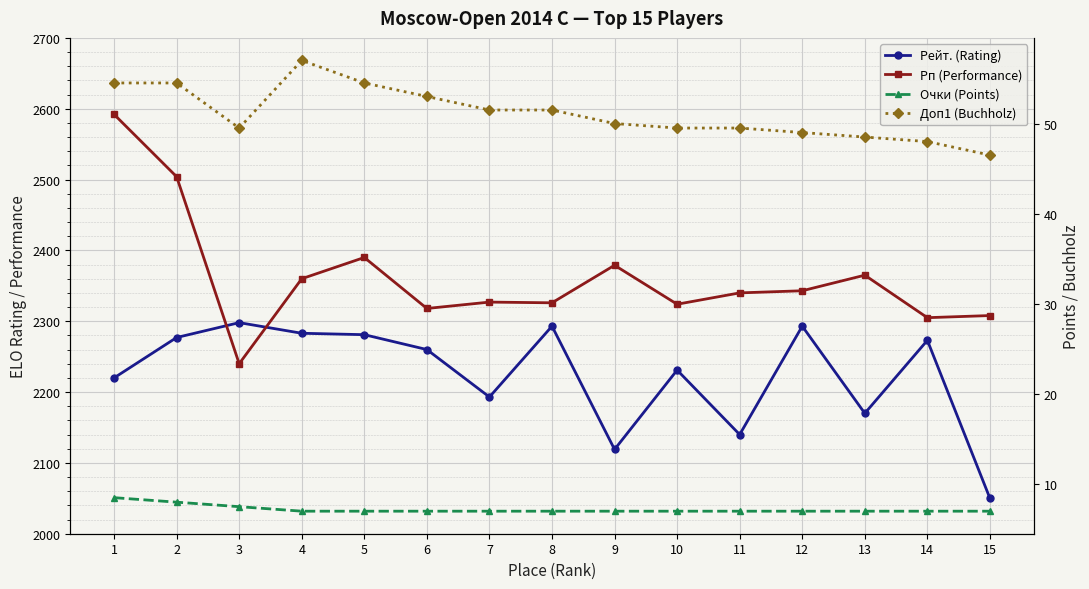

Reading left to right, extract all data points from this chart.

Рейт. (Rating): 2220.0	2277.0	2298.0	2283.0	2281.0	2260.0	2193.0	2293.0	2119.0	2231.0	2140.0	2293.0	2170.0	2273.0	2050.0
Рп (Performance): 2592.0	2504.0	2240.0	2360.0	2390.0	2318.0	2327.0	2326.0	2379.0	2324.0	2340.0	2343.0	2365.0	2305.0	2308.0
Очки (Points): 8.5	8.0	7.5	7.0	7.0	7.0	7.0	7.0	7.0	7.0	7.0	7.0	7.0	7.0	7.0
Доп1 (Buchholz): 54.5	54.5	49.5	57.0	54.5	53.0	51.5	51.5	50.0	49.5	49.5	49.0	48.5	48.0	46.5